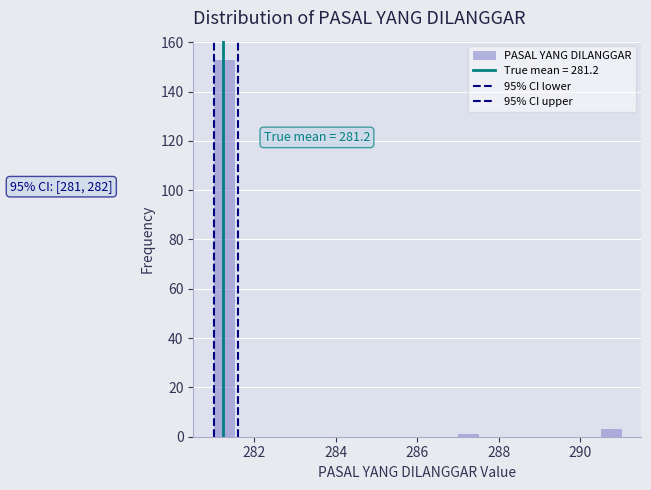

Read against the x-axis, roughly where is the centre of the tallest bar?

281.2